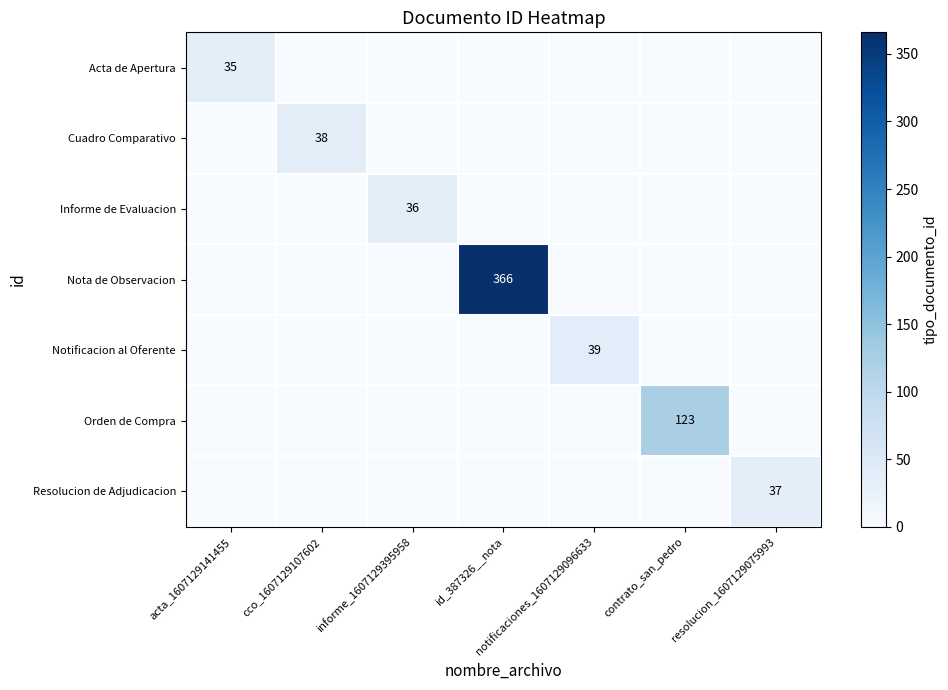

Is it true that Orden de Compra equals 83 at id_387326__nota?

False